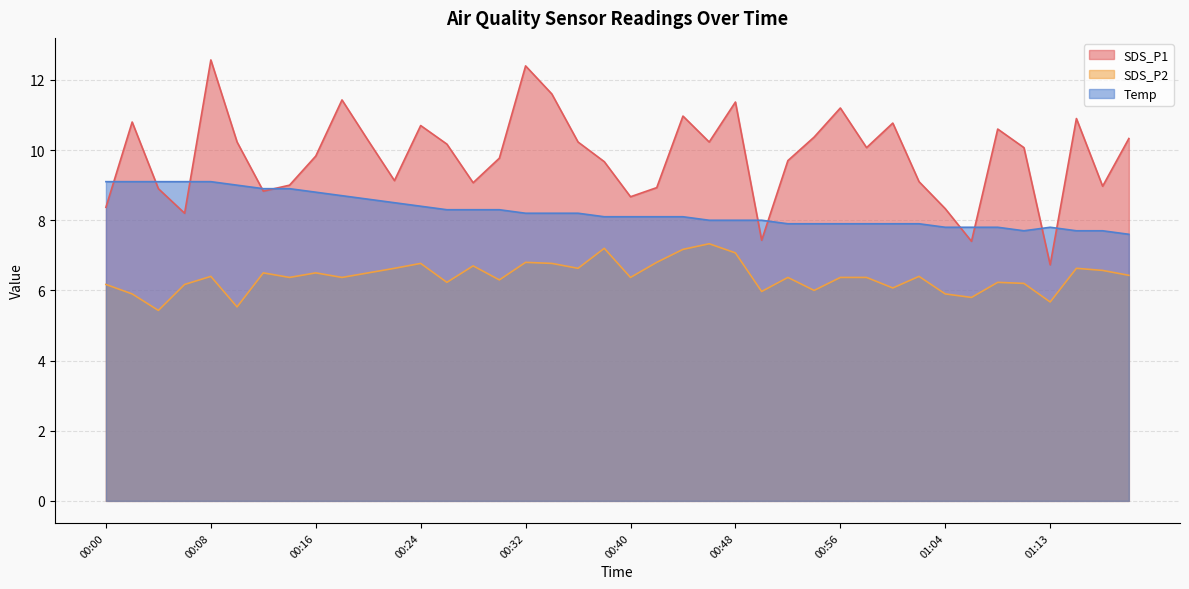

Which series has the largest range (max minus min)?

SDS_P1